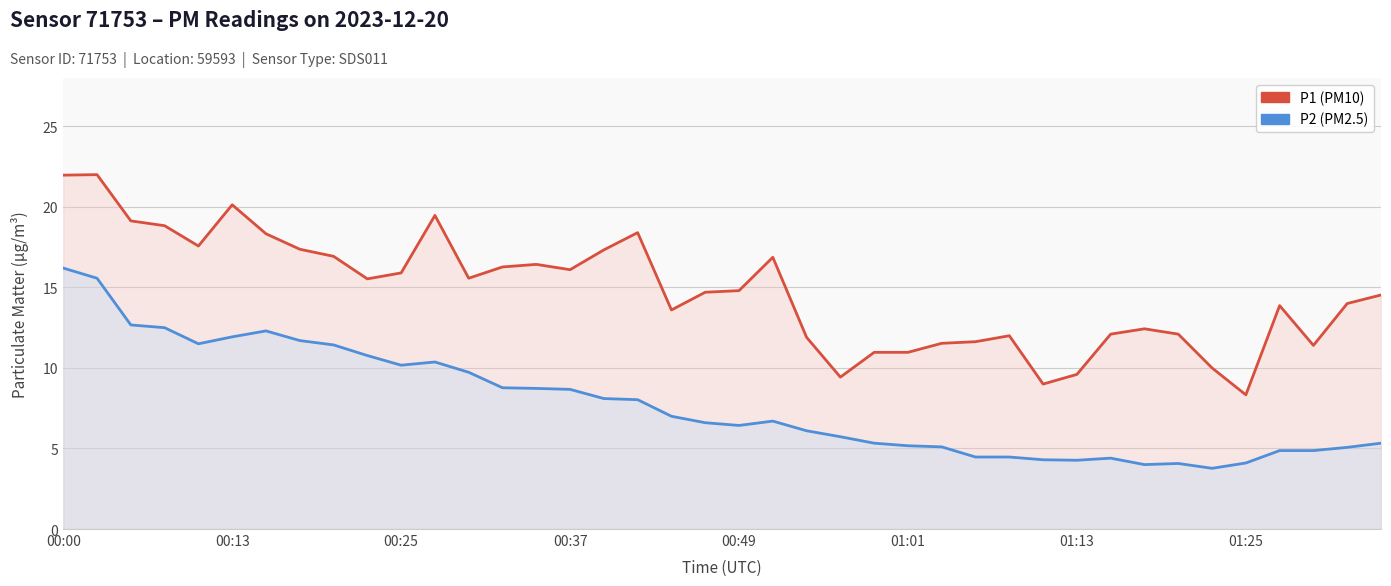

Where does the P1 series first go above 14?

00:00